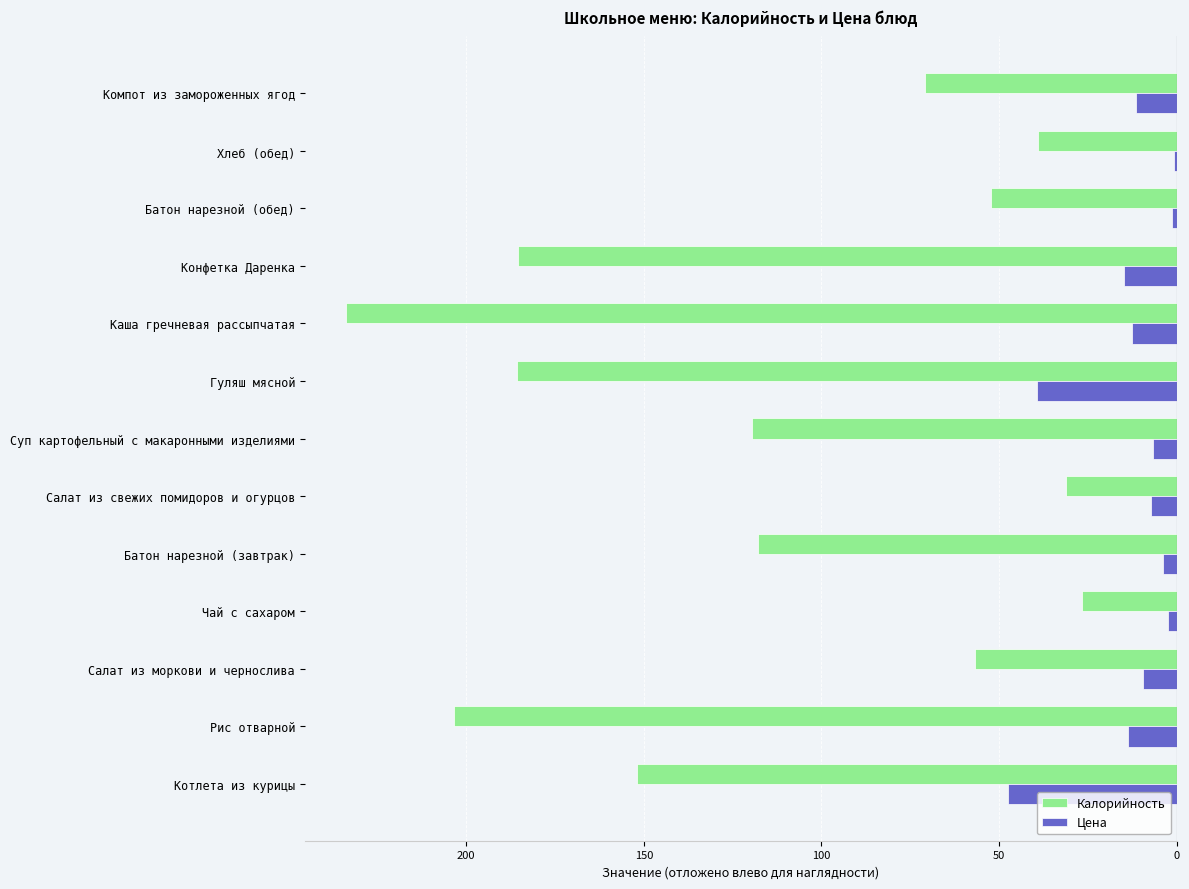

What are all the series names shown in the legend?

Калорийность, Цена